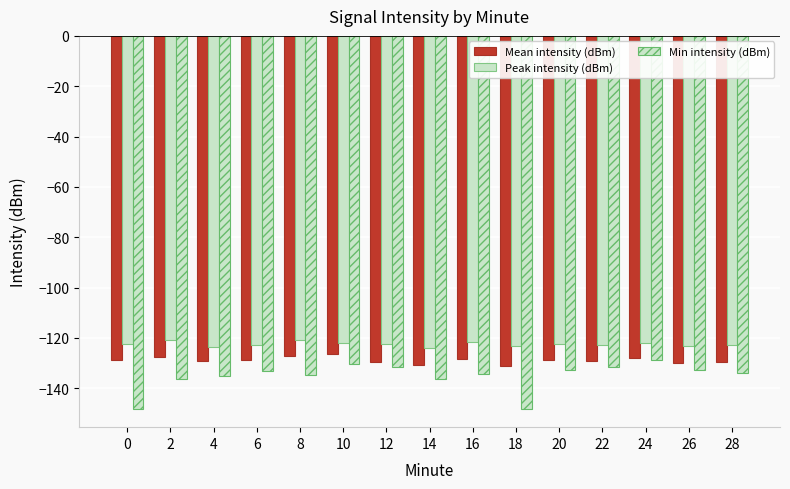

Are the bars grouped side by side (vs. stacked)?

Yes